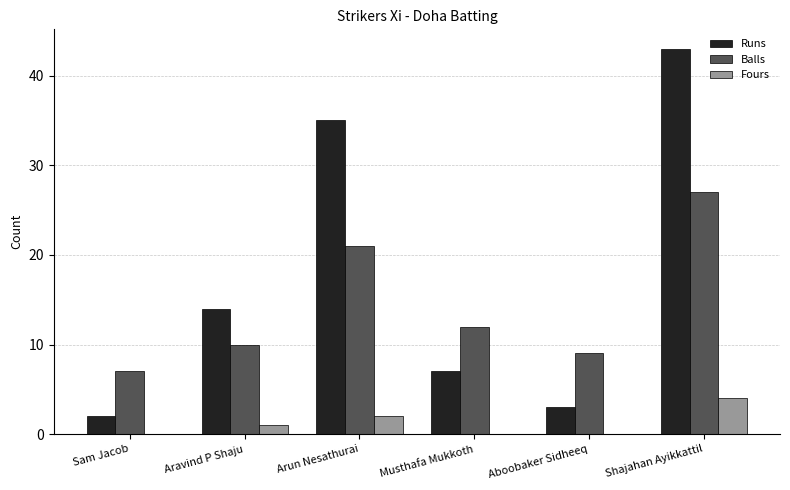

True or false: Runs has a value of 20 at Aravind P Shaju.

False